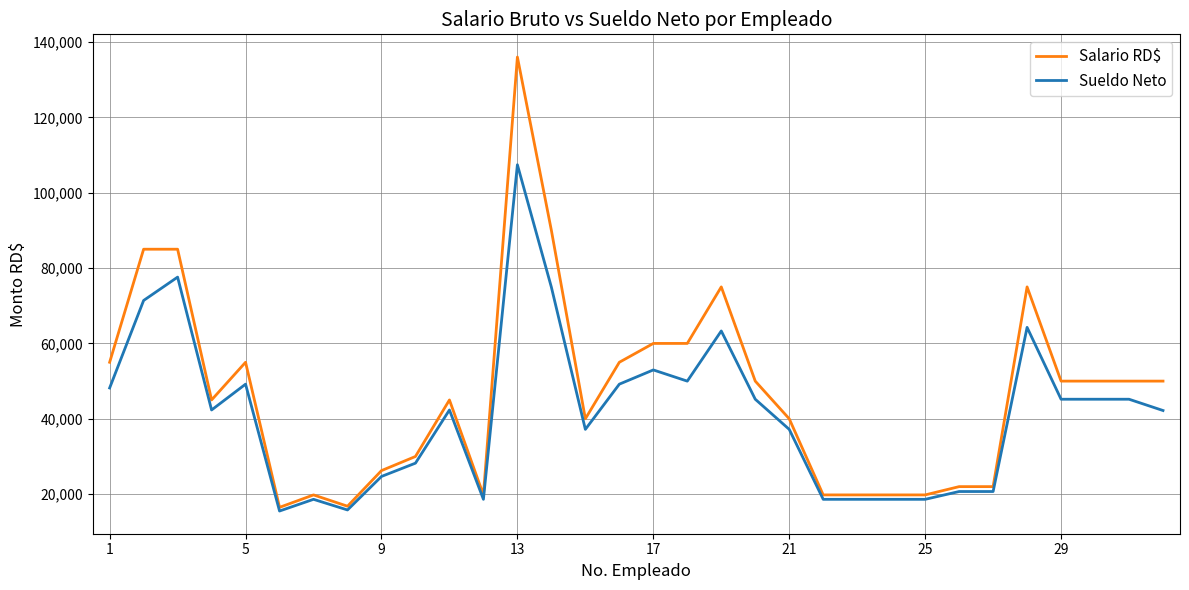

Rank the series by their maximum value, from highest to lowest.

Salario RD$, Sueldo Neto